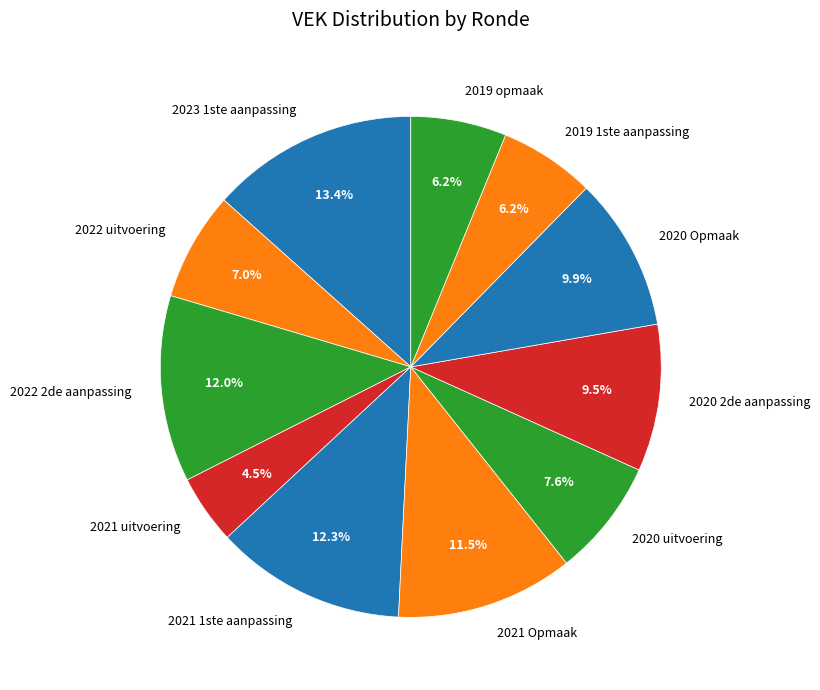

What portion of the pie excludes 2019 opmaak?

93.8%